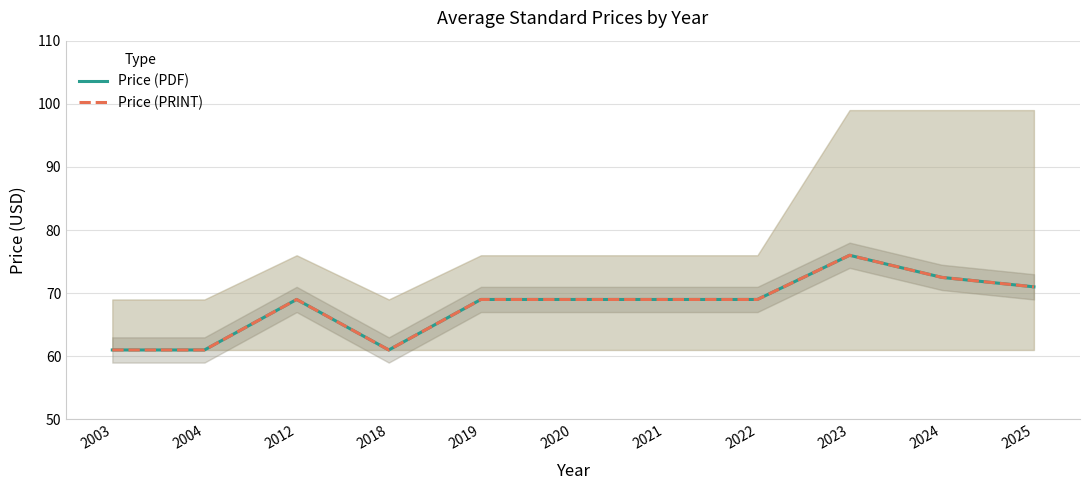

At which category does Price (PRINT) reach its first local peak?

2012